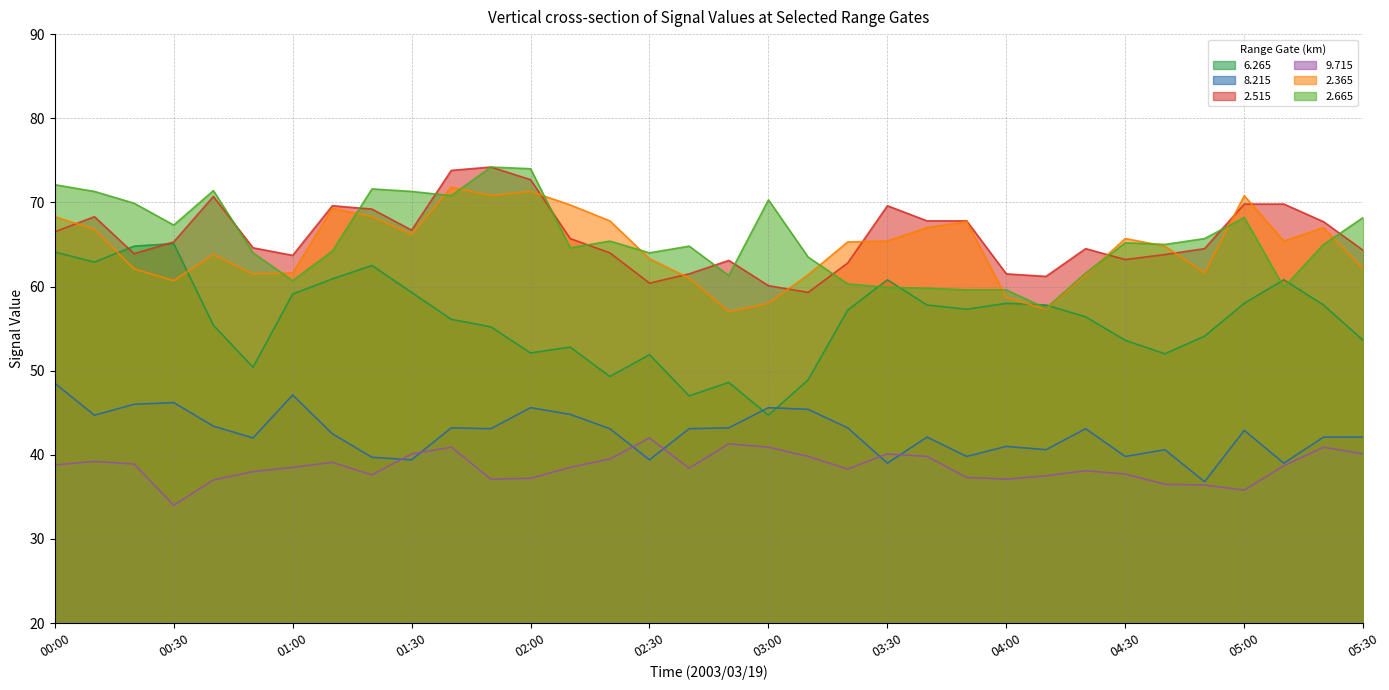

True or false: 6.265 has more than 0 interior local peaks.

True